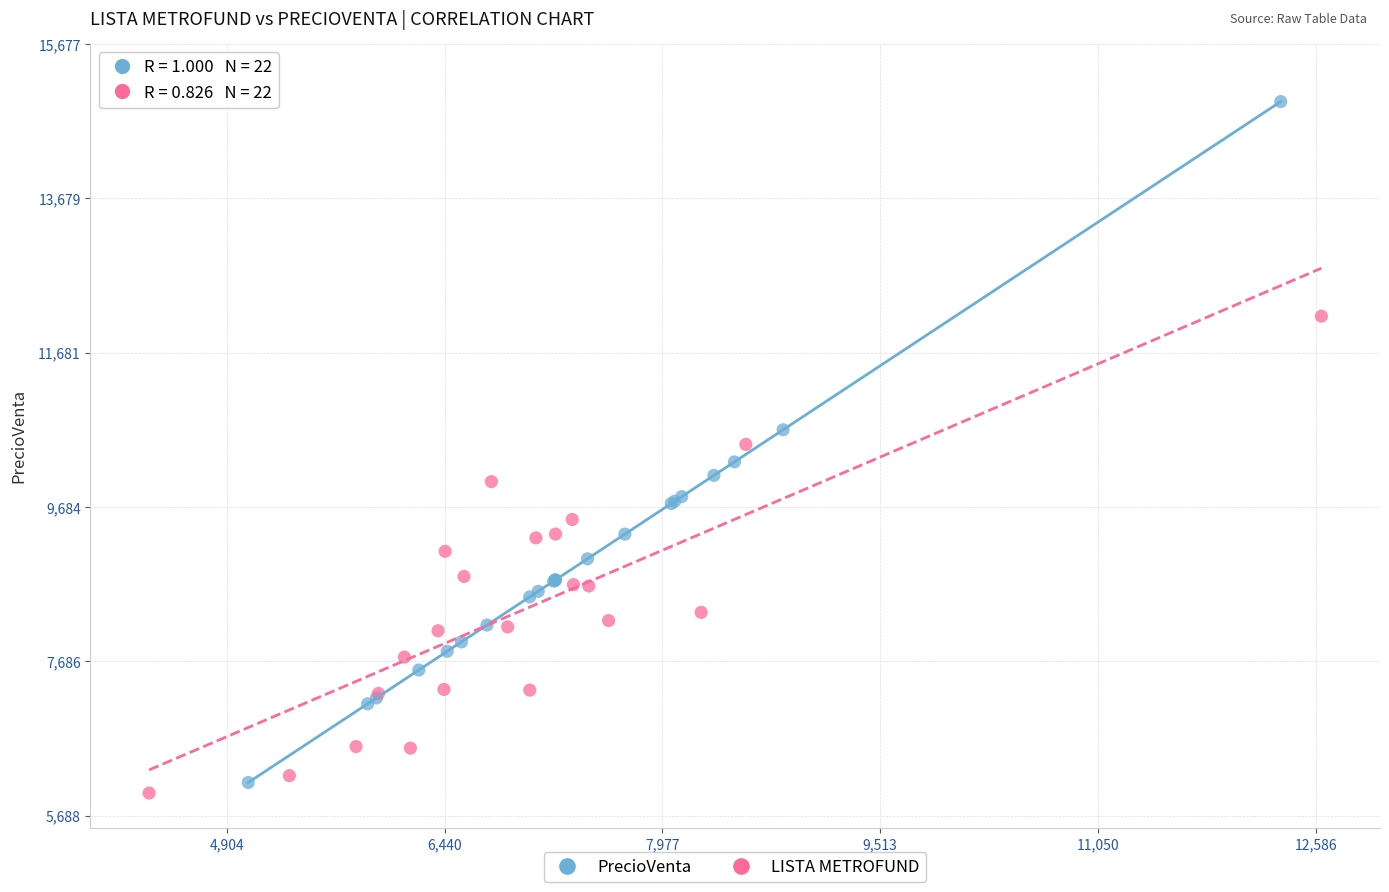

Which series has the largest Y range (max minus min)?

PrecioVenta